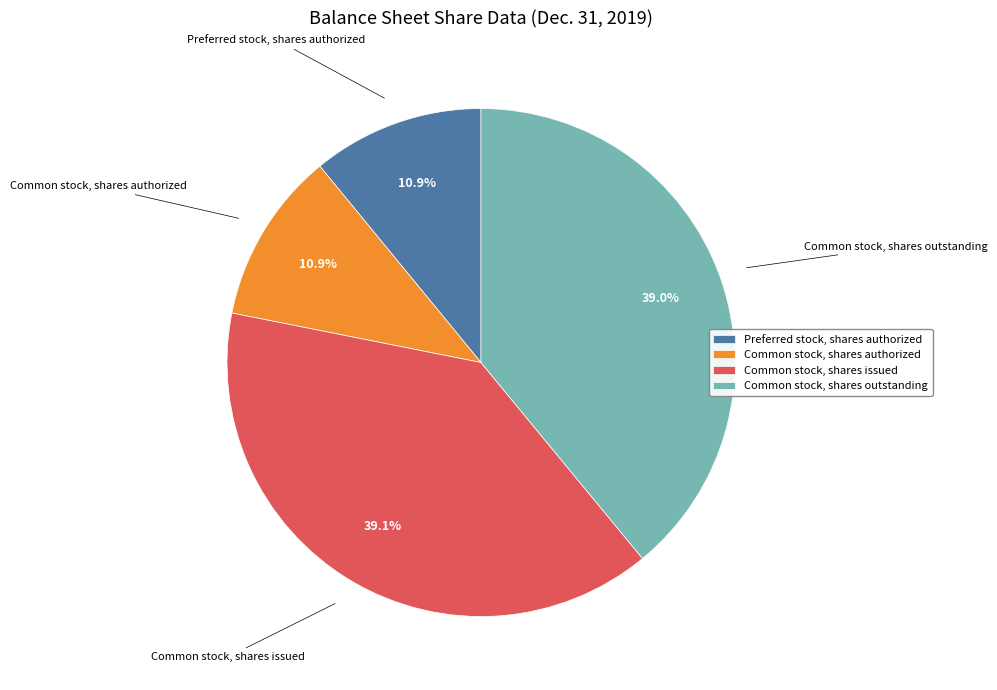

Does Common stock, shares issued represent more than half of the total?

No